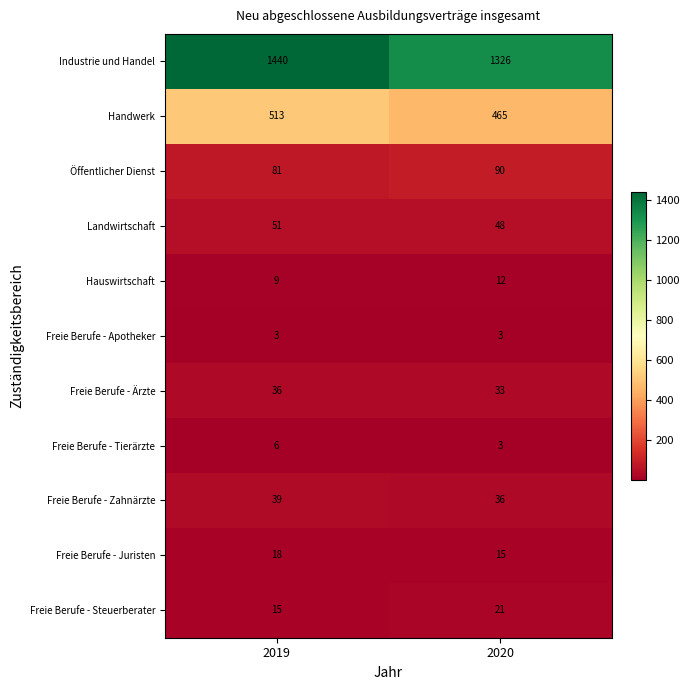

Between 2019 and 2020, which series saw the biggest shift?

Industrie und Handel